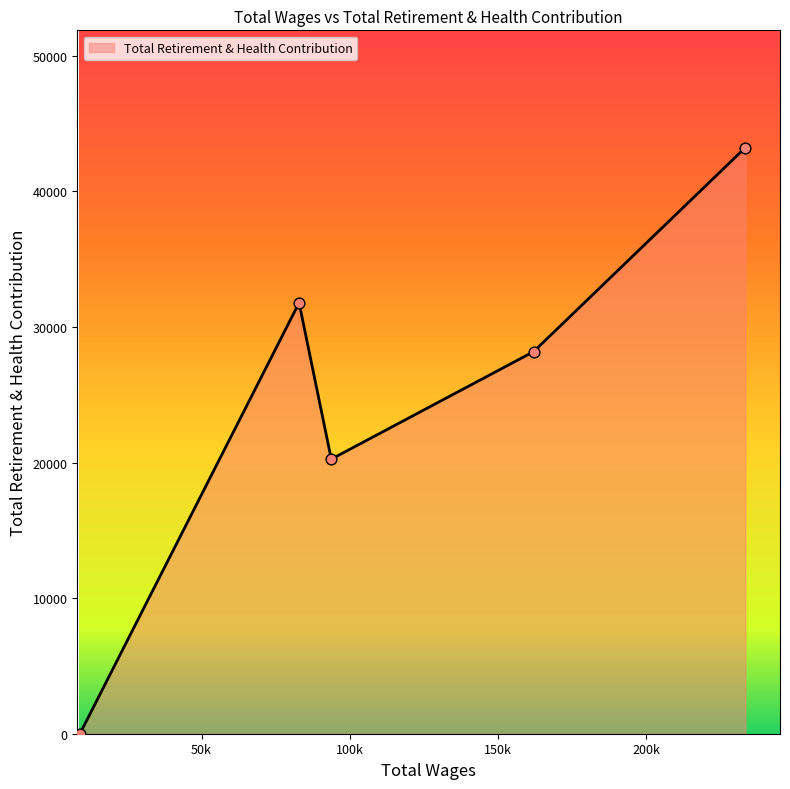

What is the sum of all values?

123422